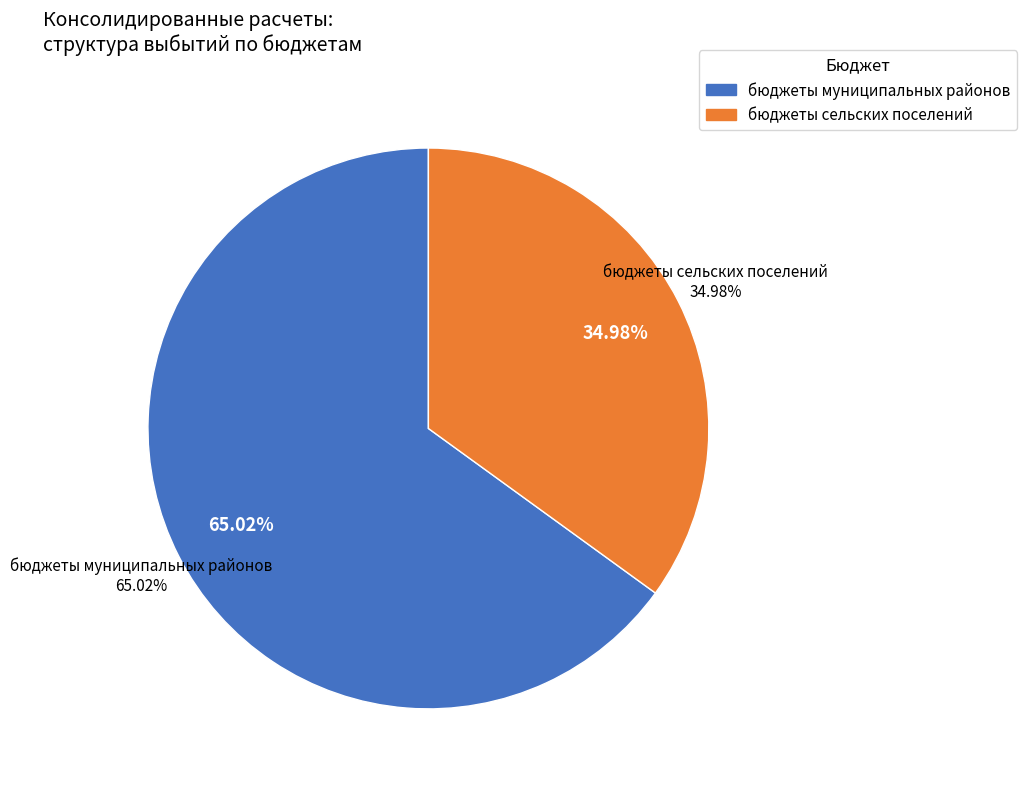

Which category has the smallest portion of the pie?

бюджеты сельских поселений